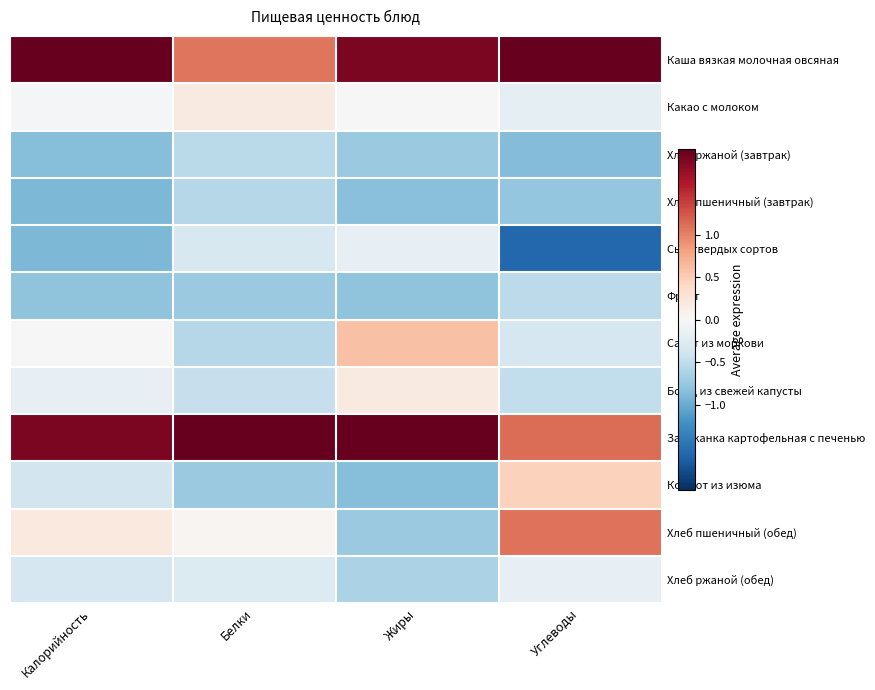

Which series has the largest total across all categories?

Запеканка картофельная с печенью